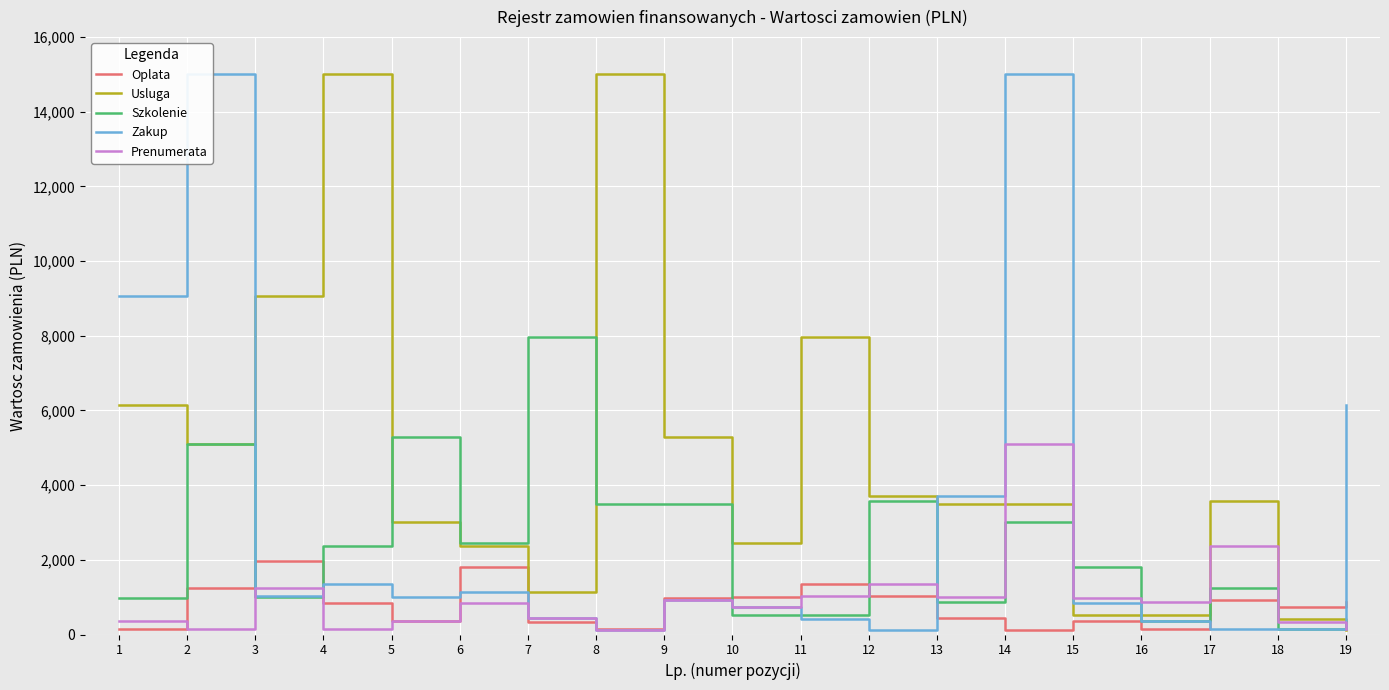

At which category does Zakup reach its first local peak?

2